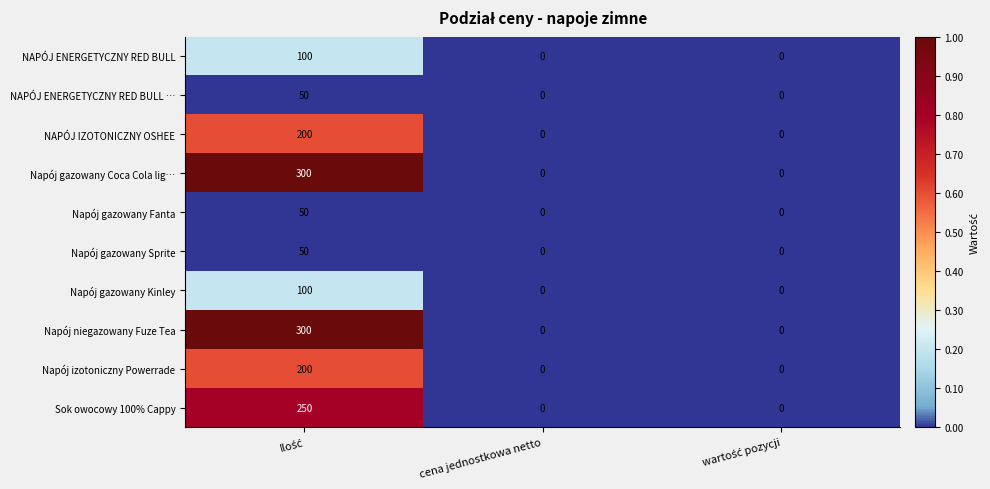

How many Napój gazowany Coca Cola lig… values are between 0 and 300?

3